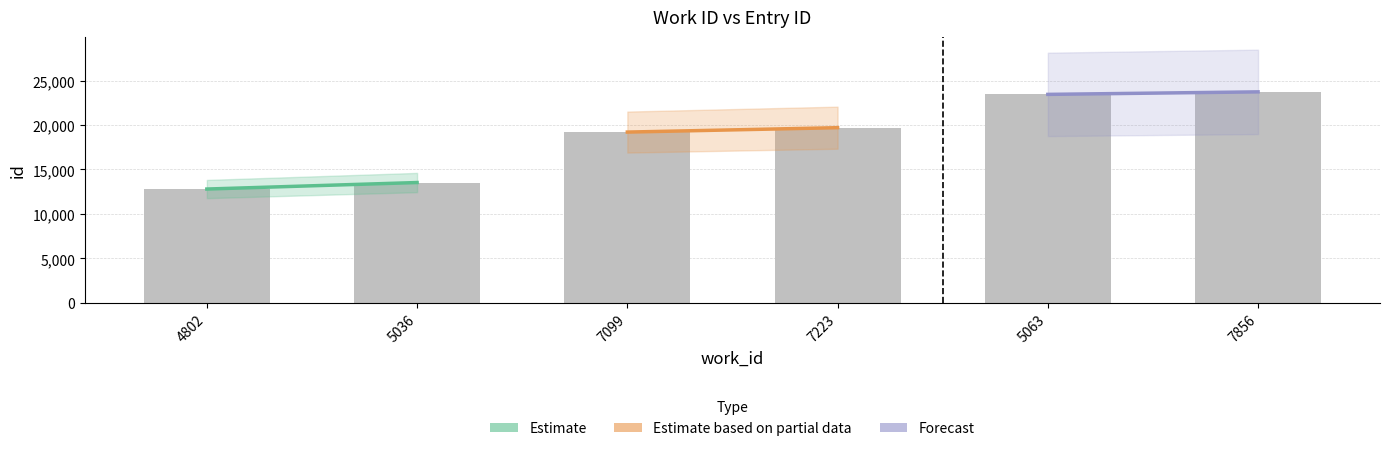

Reading right to left, what are all the values shown in this chart?

23723	23440	19697	19203	13531	12800